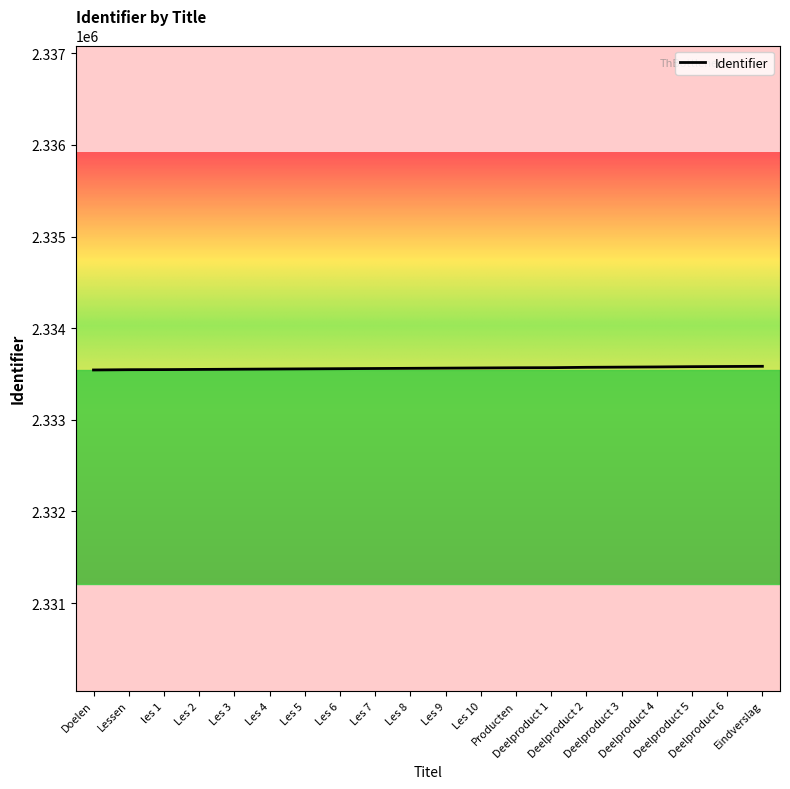

What is the smallest value displayed?

2333544